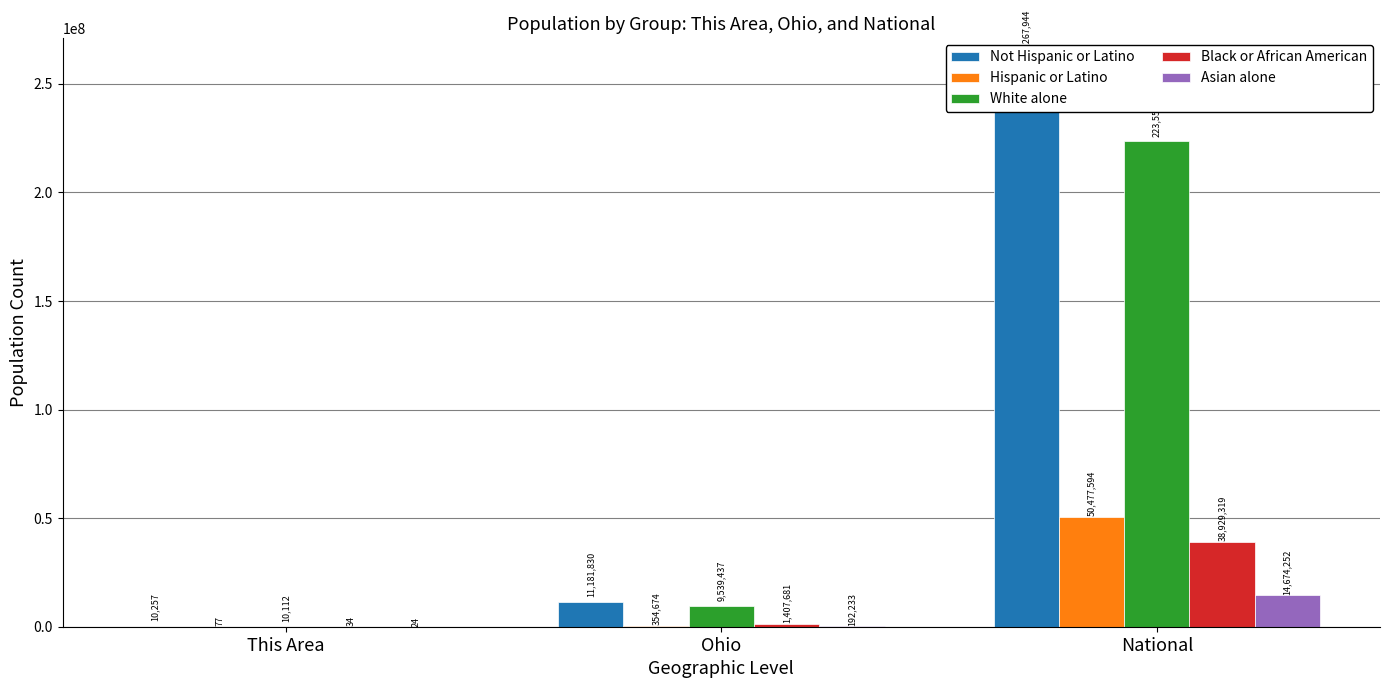

Reading right to left, transcribe all the data shown in this chart.

Not Hispanic or Latino: National=258267944	Ohio=11181830	This Area=10257
Hispanic or Latino: National=50477594	Ohio=354674	This Area=77
White alone: National=223553265	Ohio=9539437	This Area=10112
Black or African American: National=38929319	Ohio=1407681	This Area=34
Asian alone: National=14674252	Ohio=192233	This Area=24